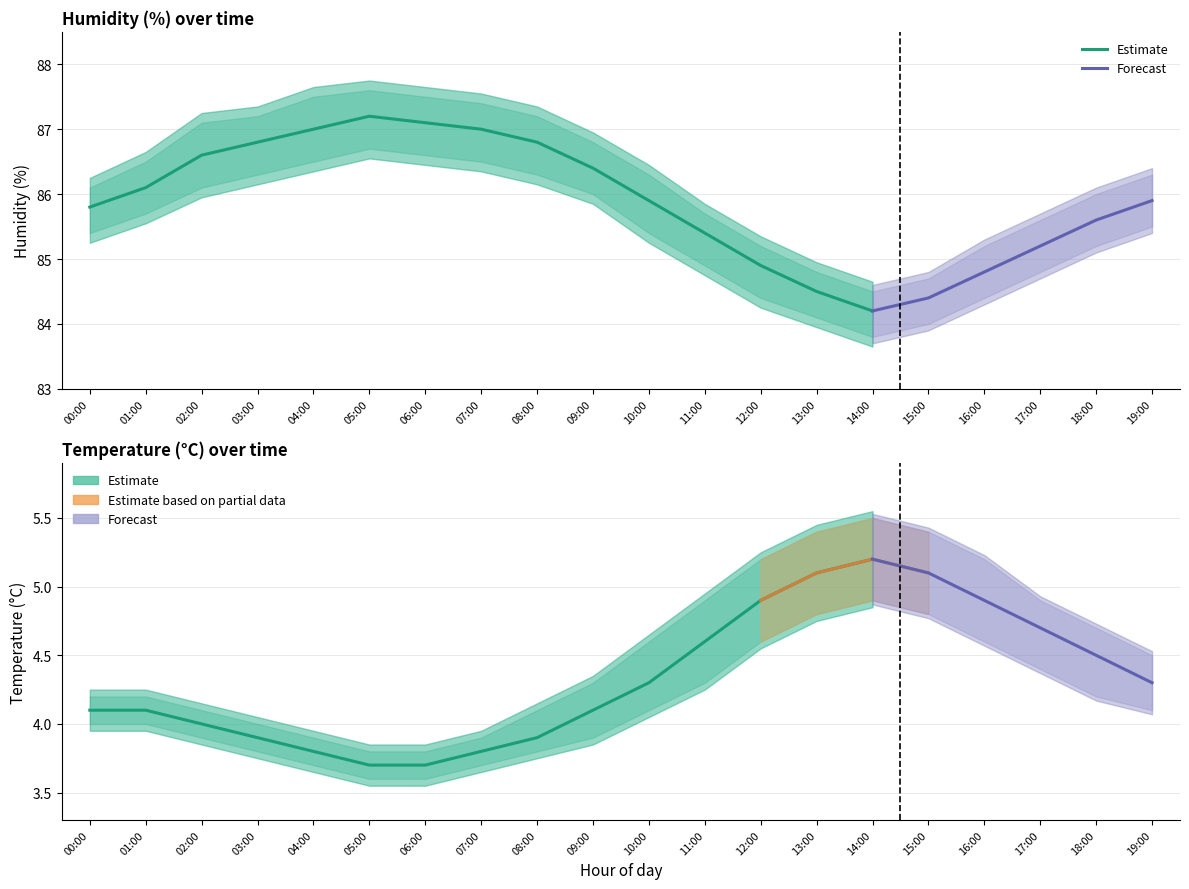

What is the value of the humidity_lower point at the 18th from the left?

84.8